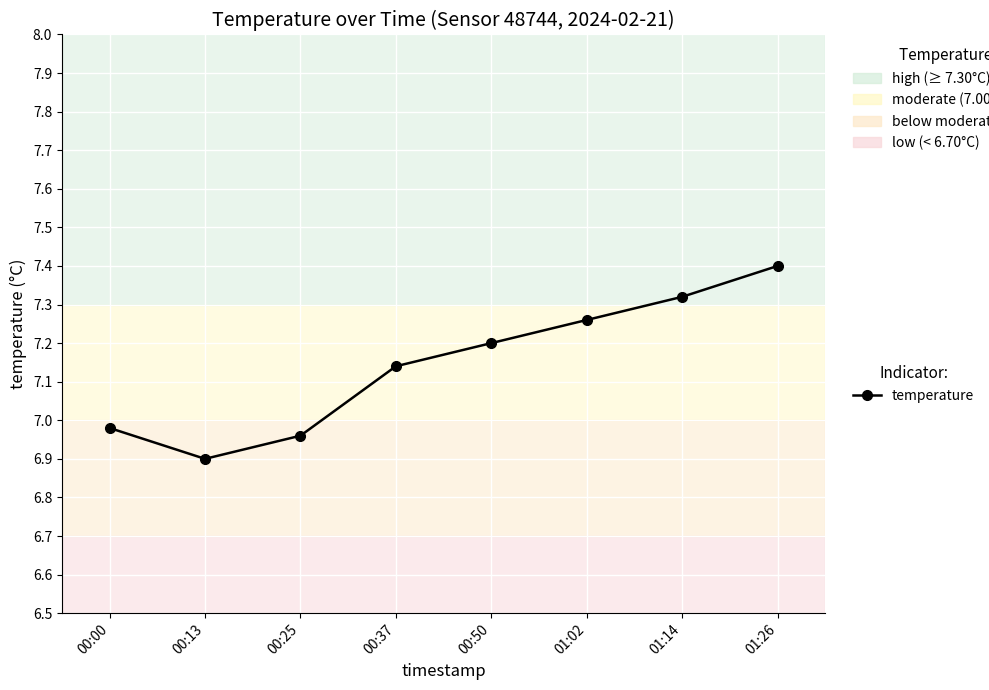

Is this an area chart (filled region under the line)?

No